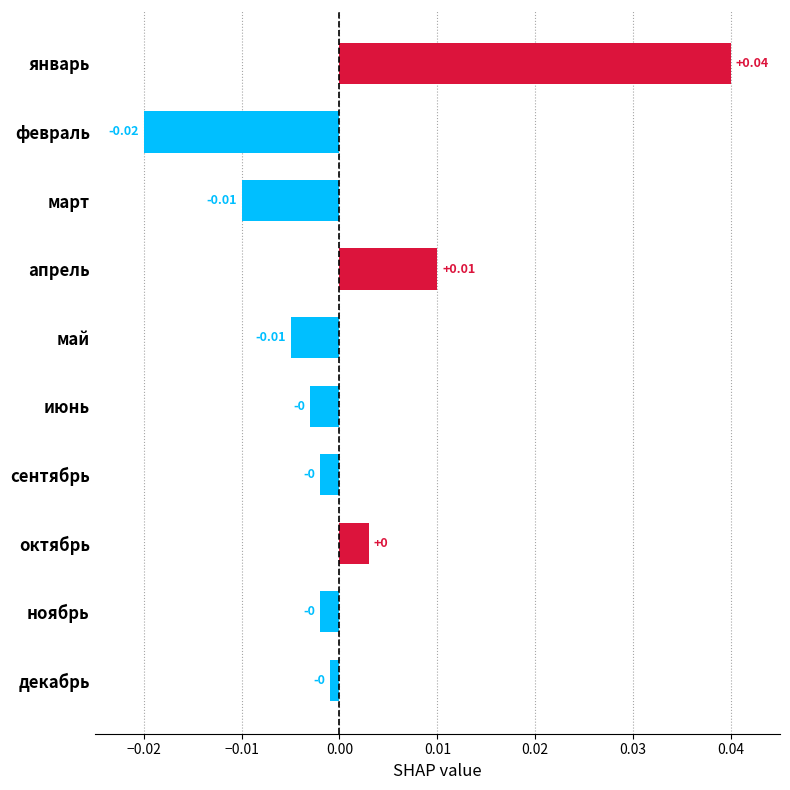

What is the label of the 2nd bar from the bottom?

ноябрь